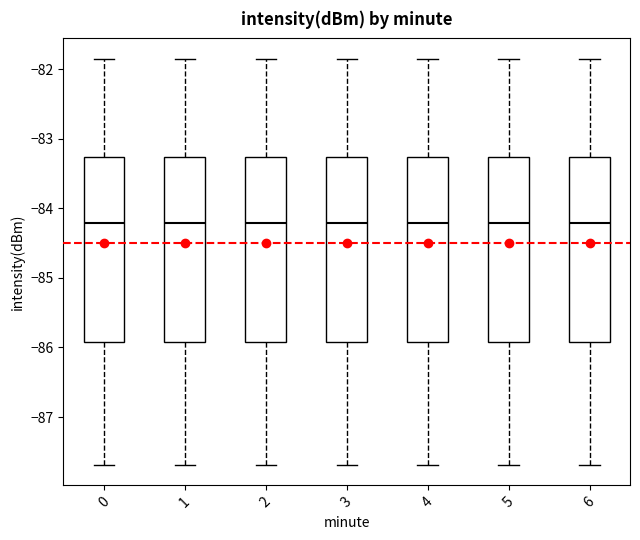

Reading left to right, transcribe this box plot: for each box, give where its median line is, the range the box spans, and where its two whiskers end, as read against the y-axis. The values are not printed on the chart, so give them approximately, as read against the axis.

0: median -84.2, box -85.9 to -83.3, whiskers -87.7 to -81.8
1: median -84.2, box -85.9 to -83.3, whiskers -87.7 to -81.8
2: median -84.2, box -85.9 to -83.3, whiskers -87.7 to -81.8
3: median -84.2, box -85.9 to -83.3, whiskers -87.7 to -81.8
4: median -84.2, box -85.9 to -83.3, whiskers -87.7 to -81.8
5: median -84.2, box -85.9 to -83.3, whiskers -87.7 to -81.8
6: median -84.2, box -85.9 to -83.3, whiskers -87.7 to -81.8